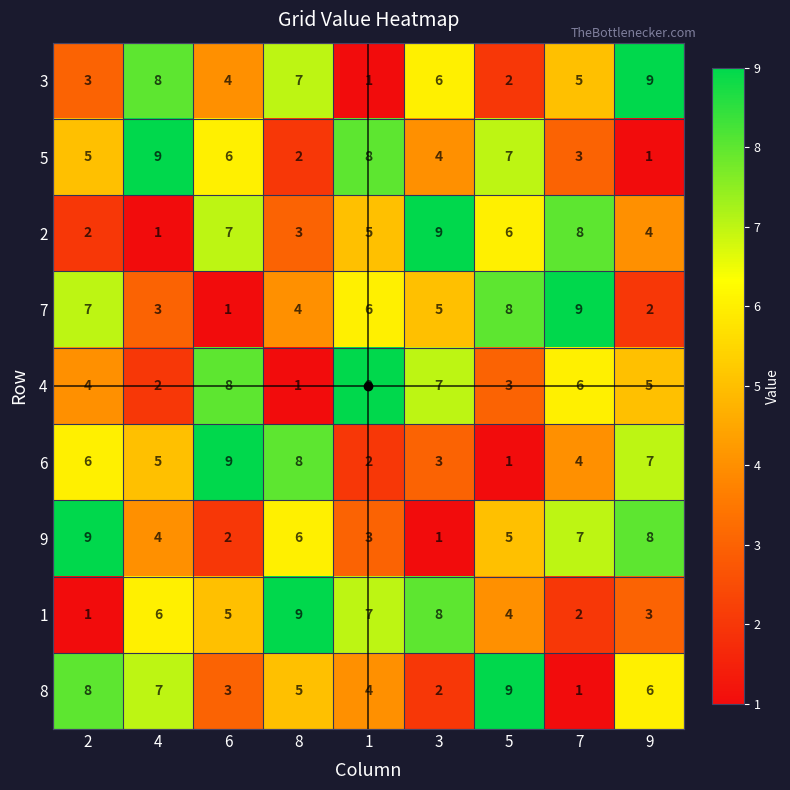

What value does the 9 series have at 7?

7